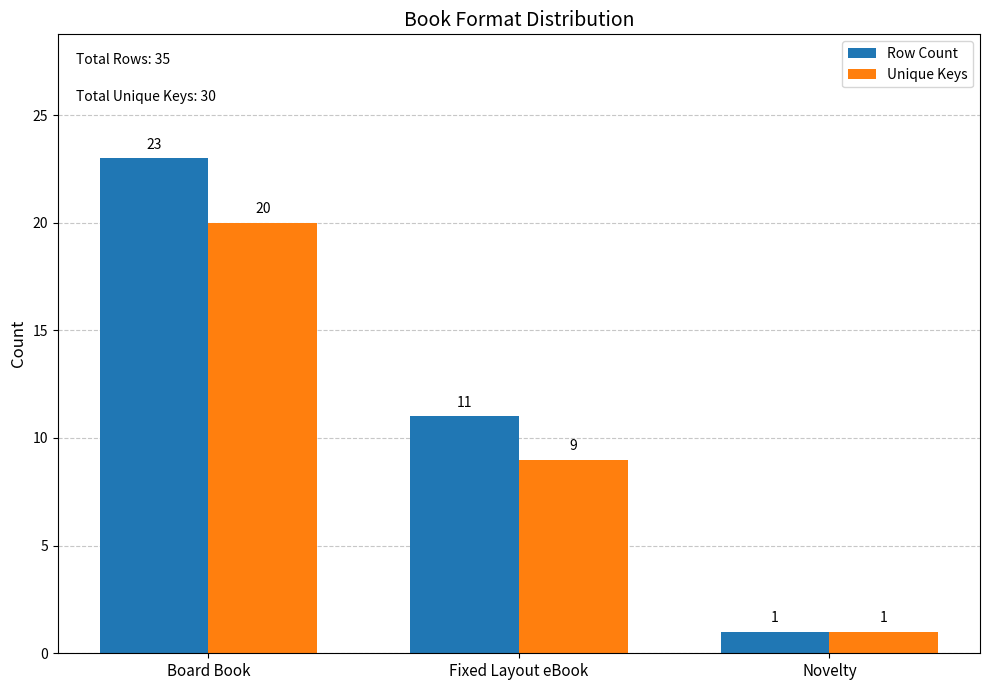

Count the number of categories in the chart.

3